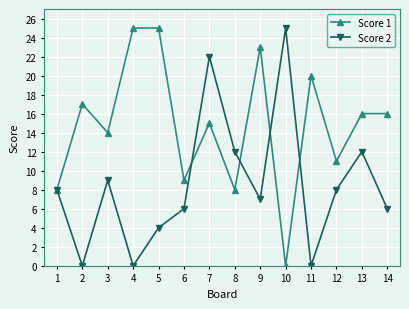

What is the difference between the Score 1 values at 12 and 2?

6